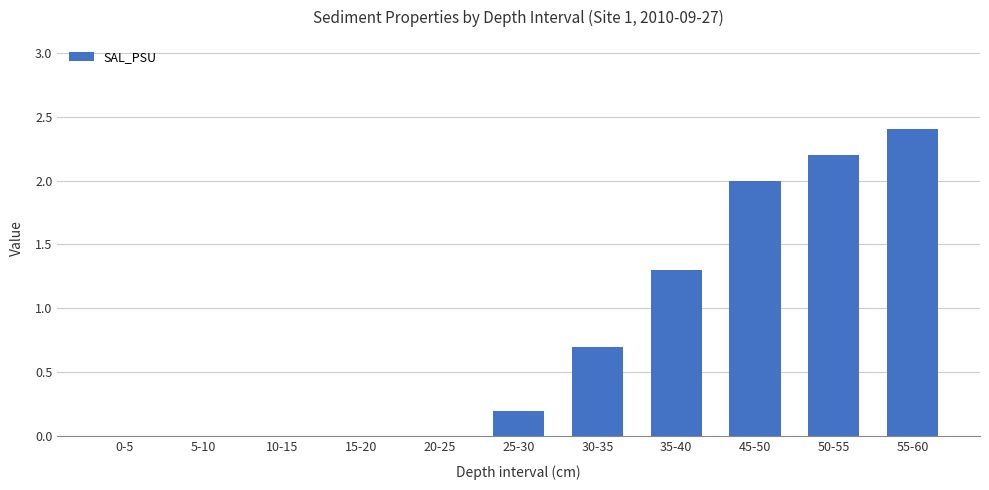

What is the maximum value shown in the chart?

2.4